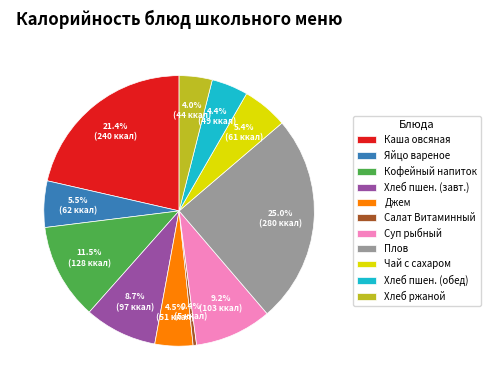

Which slice is the smallest?

Салат Витаминный